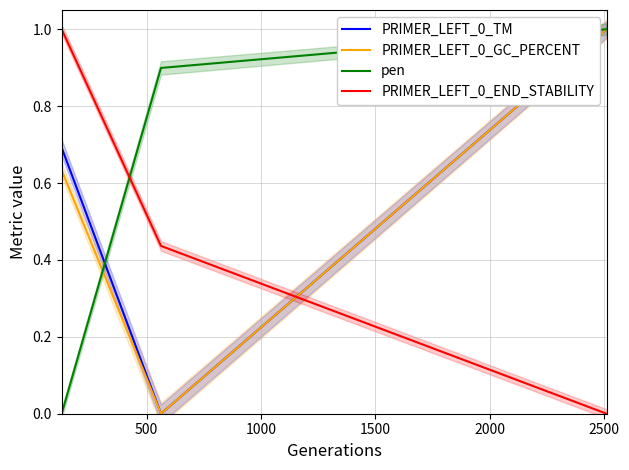

What is the average value of the PRIMER_LEFT_0_GC_PERCENT series?

0.5